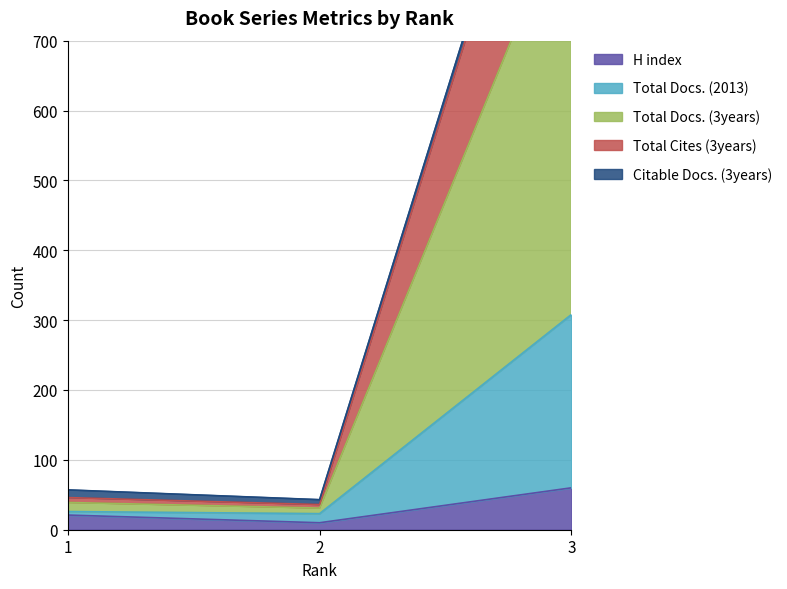

What is the maximum value shown in the chart?

1200